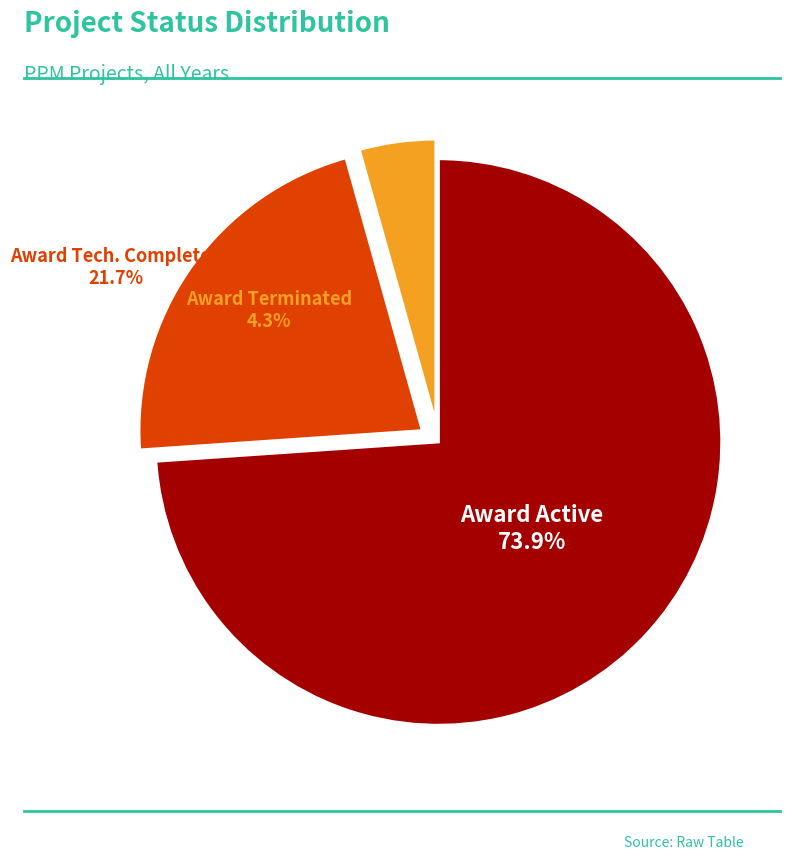

Approximately how many times larger is the value at Award Tech. Completed compared to Award Active?

0.3